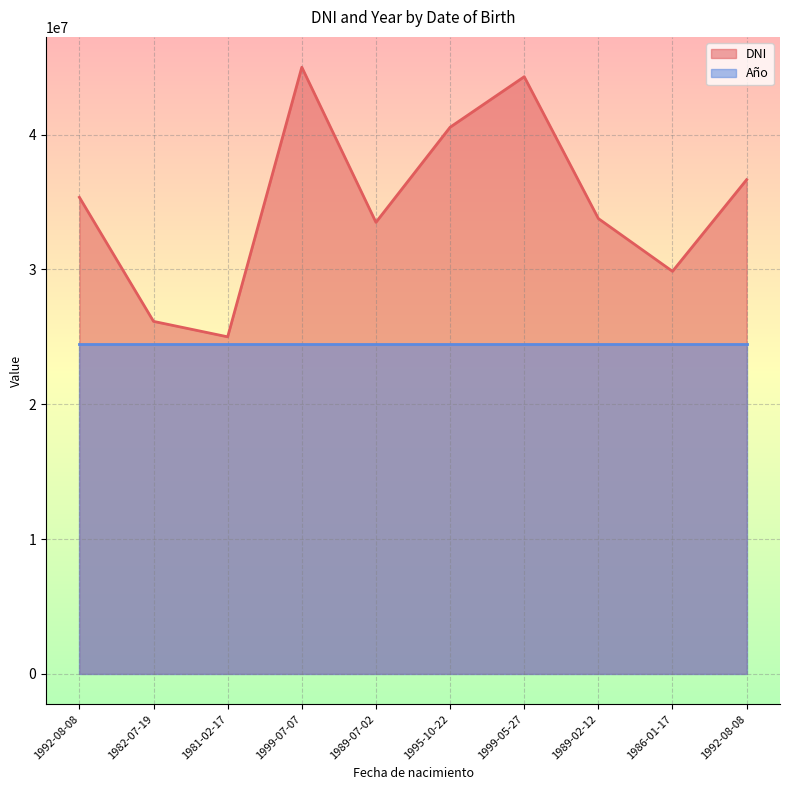

What is the sum of the values at 1981-02-17 and 1995-10-22?

65547667.7